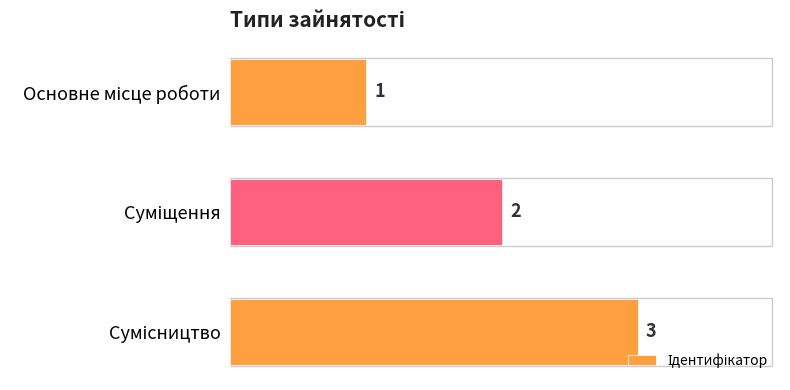

What is the value of the 3rd bar from the top?

3